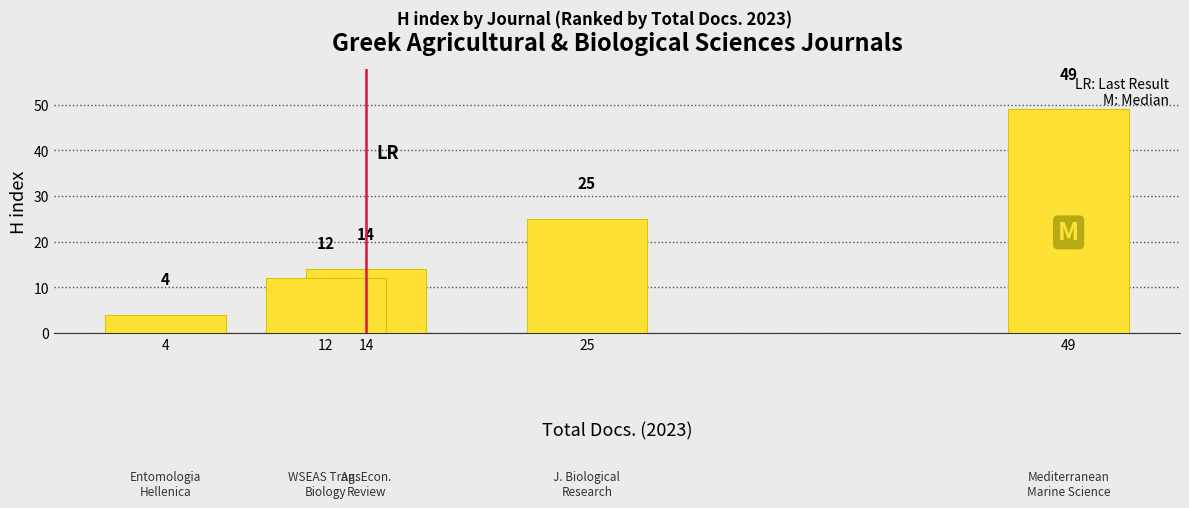

The value at 25 is 12. True or false?

False